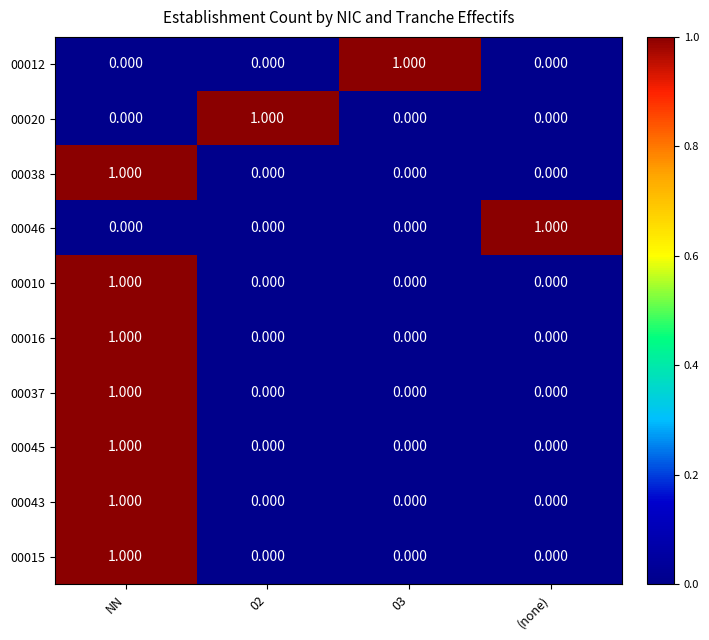

At which category is the sum across all series the highest?

NN